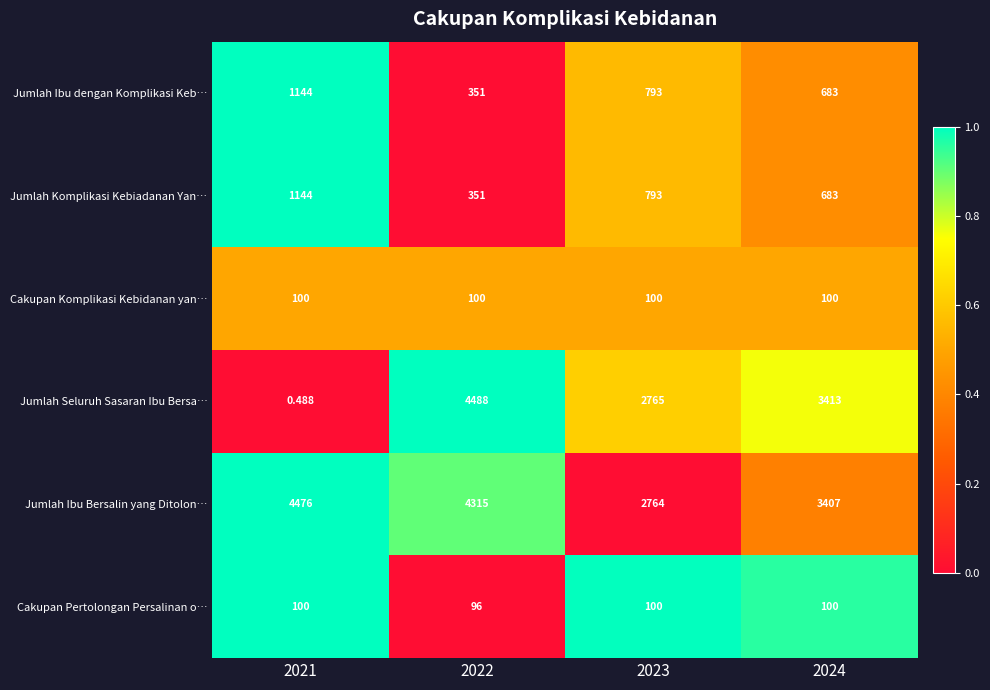

Count the number of values greater than 0.

3